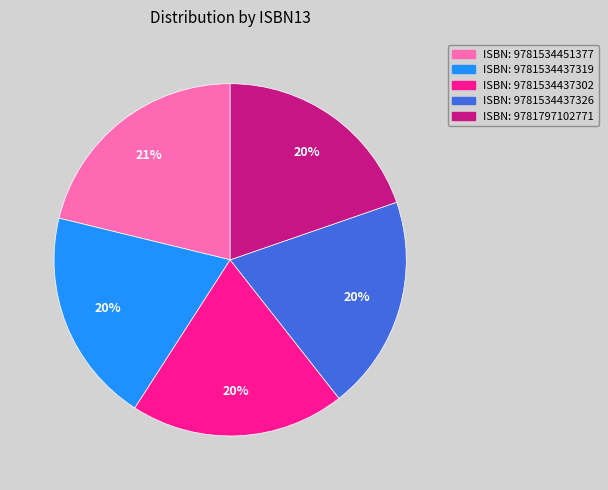

Combined, do ISBN: 9781534437326 and ISBN: 9781797102771 account for over 50%?

No